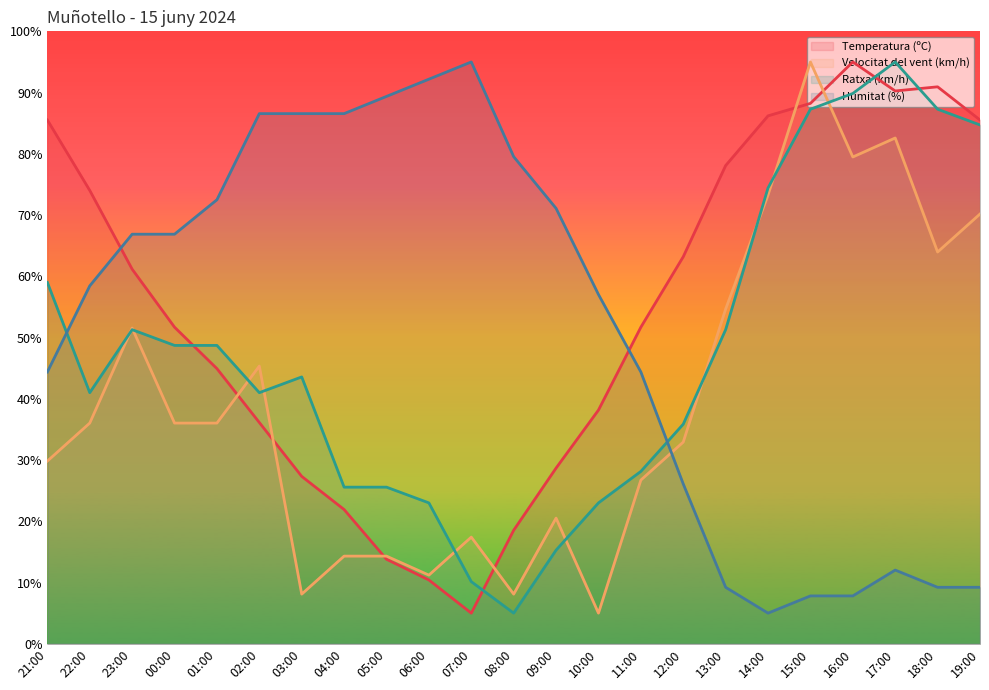

Is this an area chart (filled region under the line)?

No